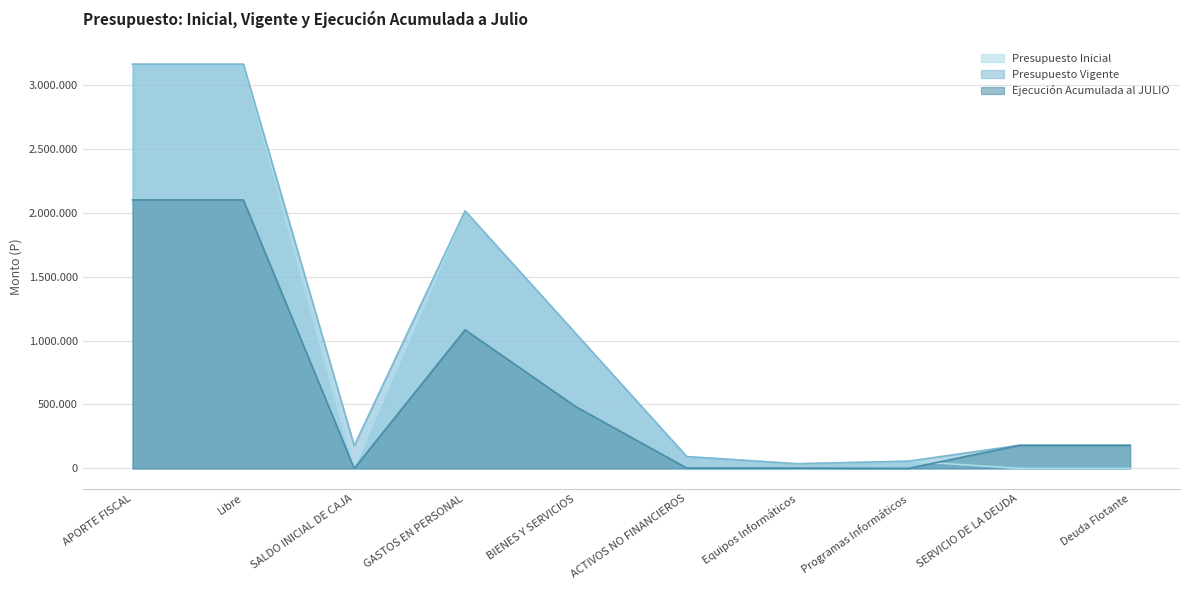

Where is the first local maximum for Presupuesto Inicial?

GASTOS EN PERSONAL